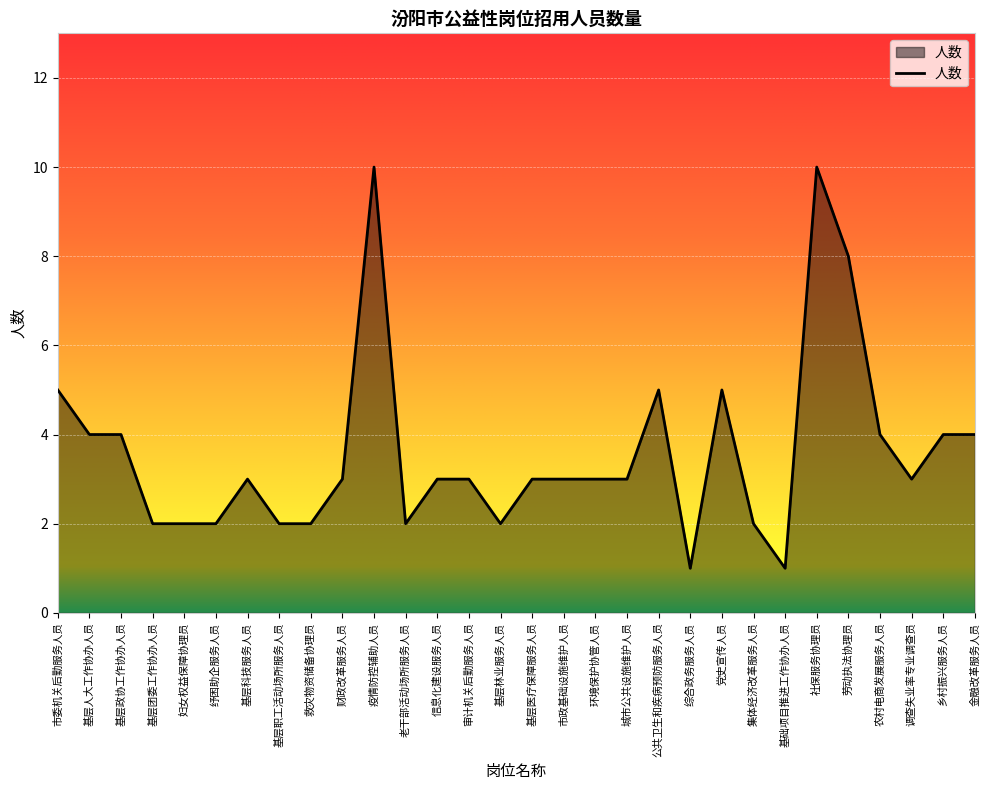

The chart shows a value of 10 at 疫情防控辅助人员. True or false?

True